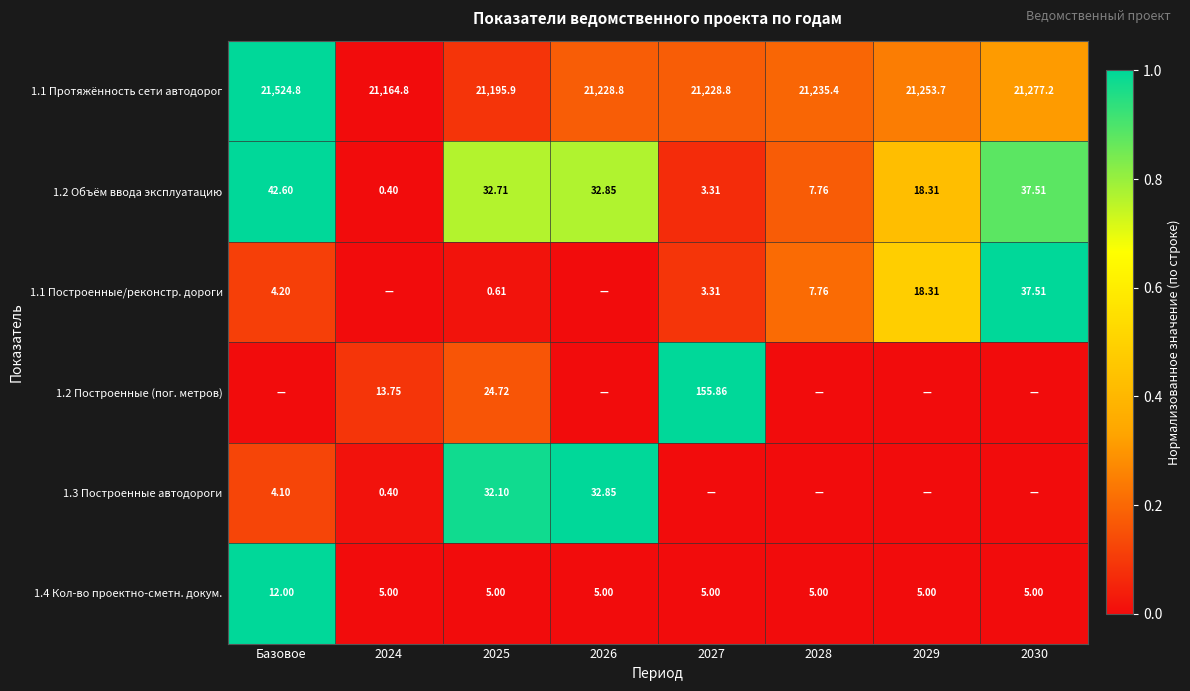

How many categories are shown in the chart?

8